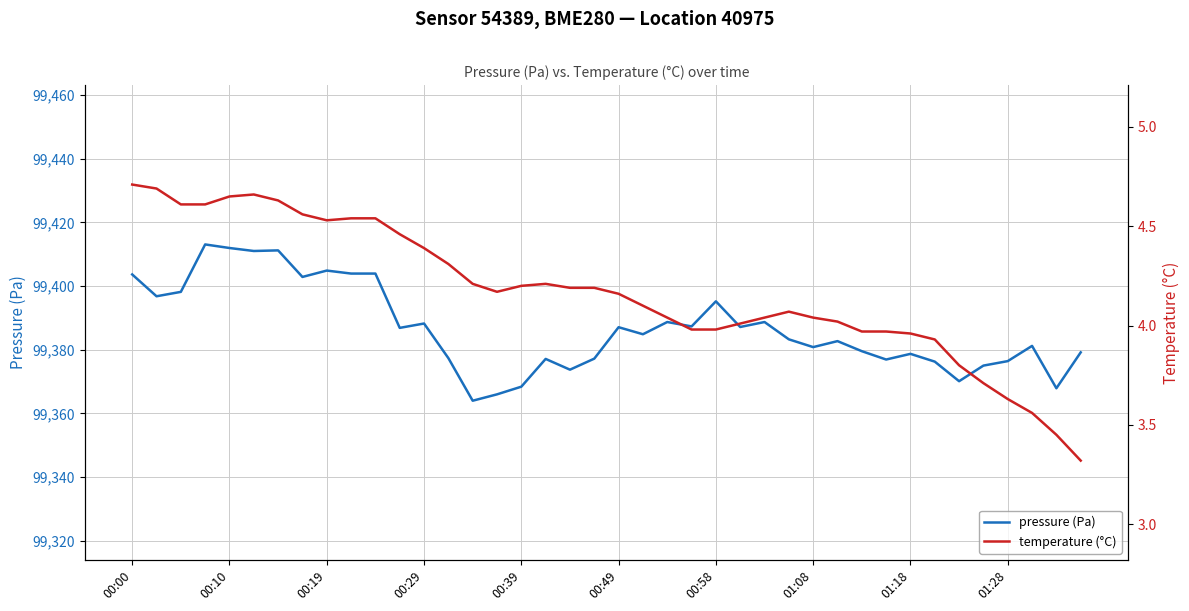

The value of pressure (Pa) at 00:49 is 138139.4. True or false?

False